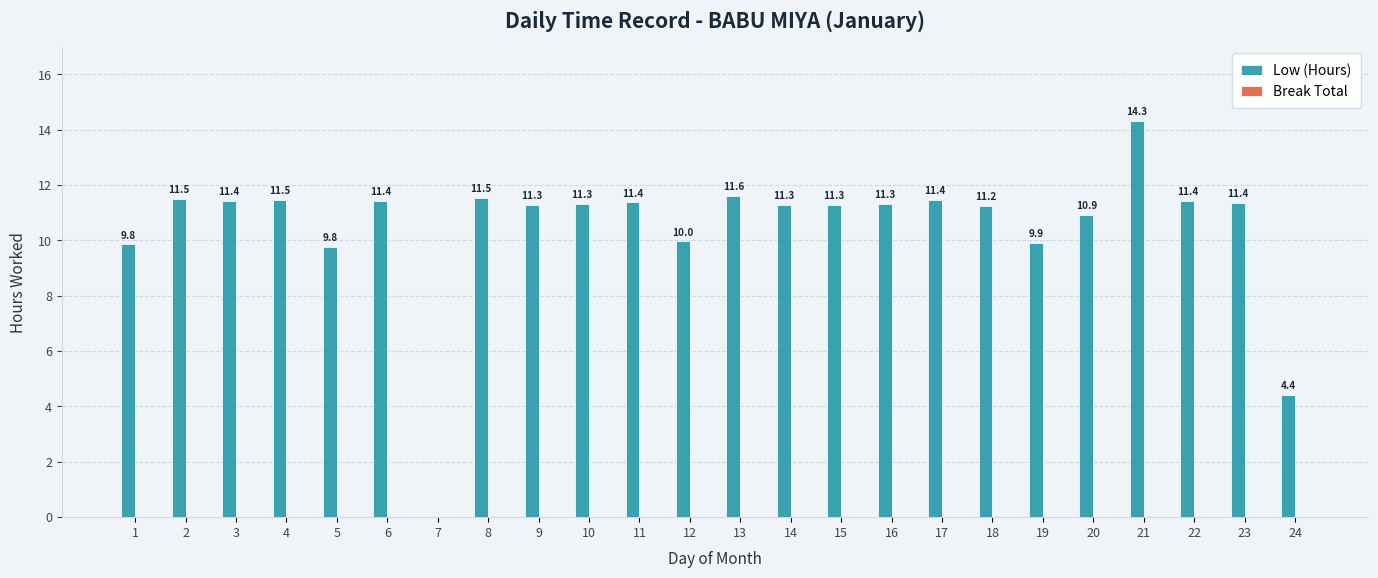

Read the value at 23.

11.4